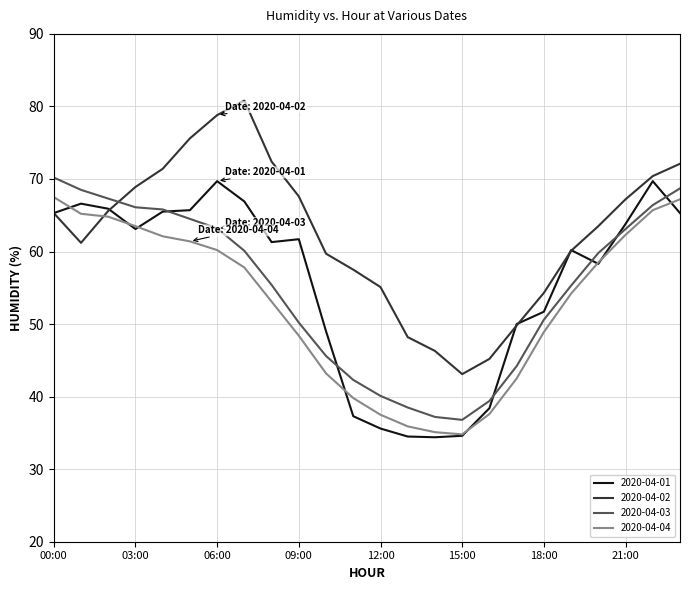

True or false: 2020-04-01 and 2020-04-04 cross at least once.

True